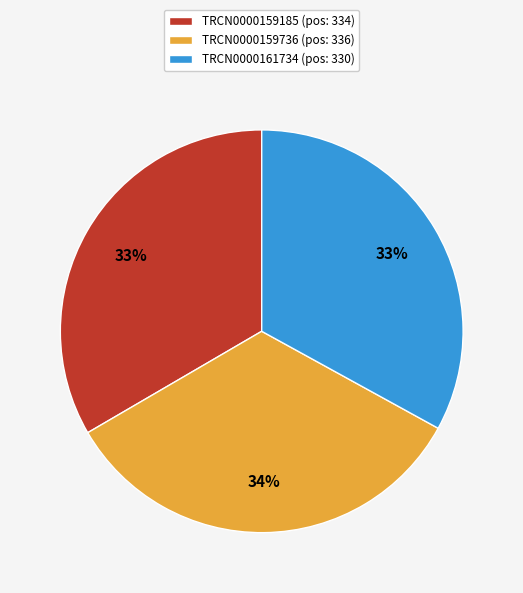

Count the number of slices in the pie.

3